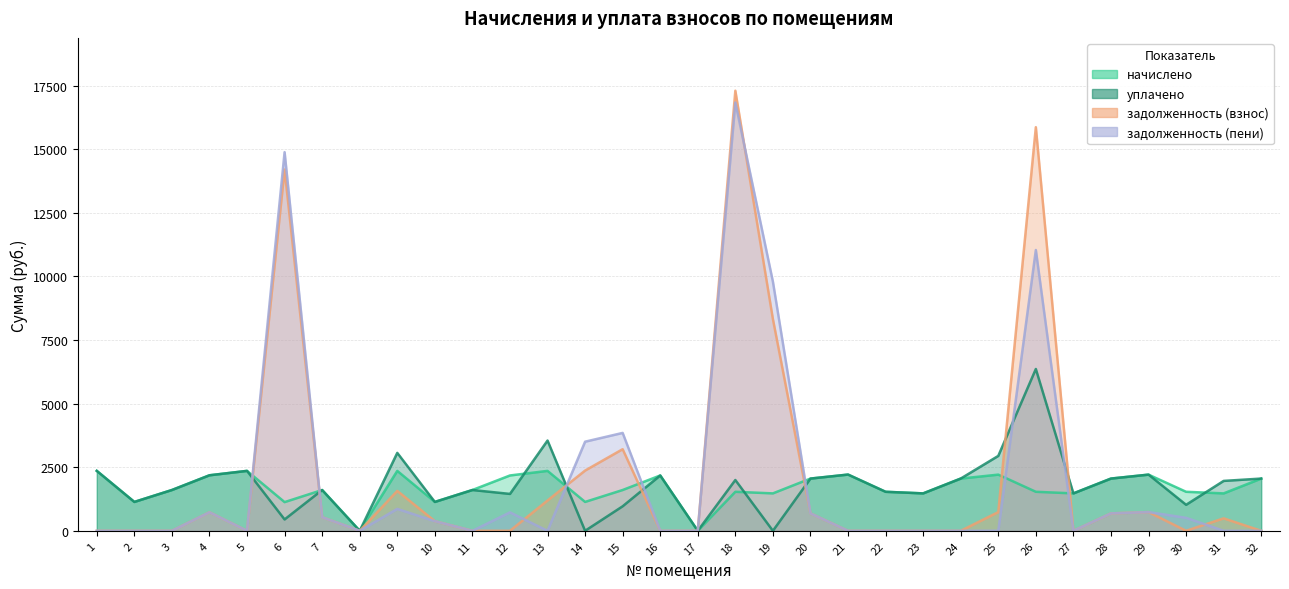

What is the value of the задолженность (взнос) point at the 10th from the left?

378.5